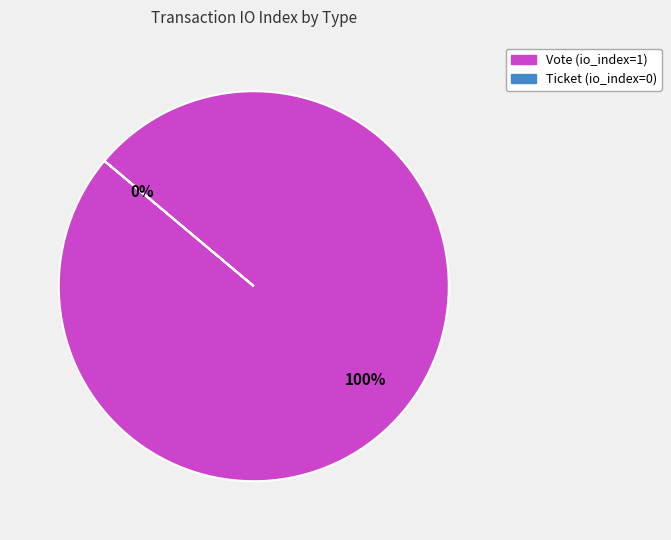

What percentage is NOT represented by Ticket?

100.0%